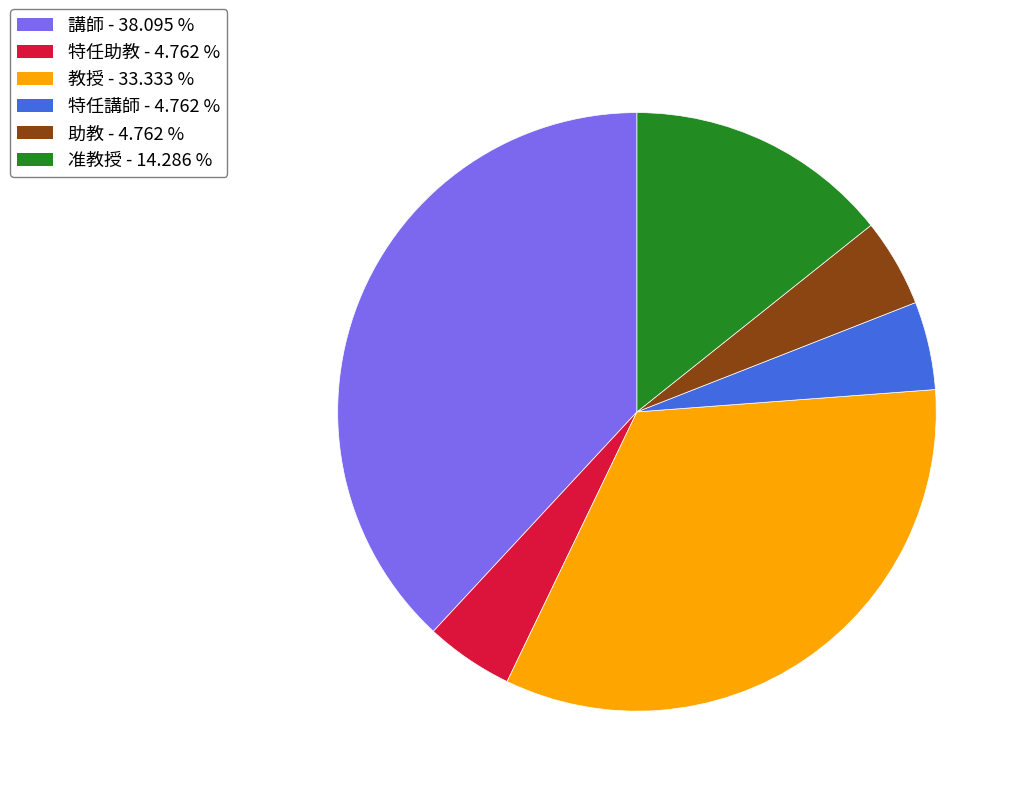

Is there a majority slice in this chart?

No